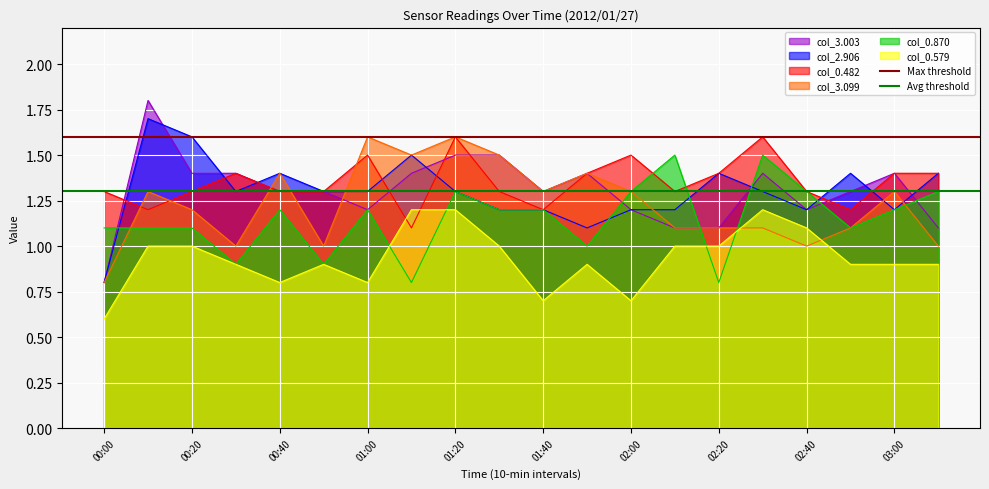

The value of Max threshold at 00:00 is 2.4. True or false?

False